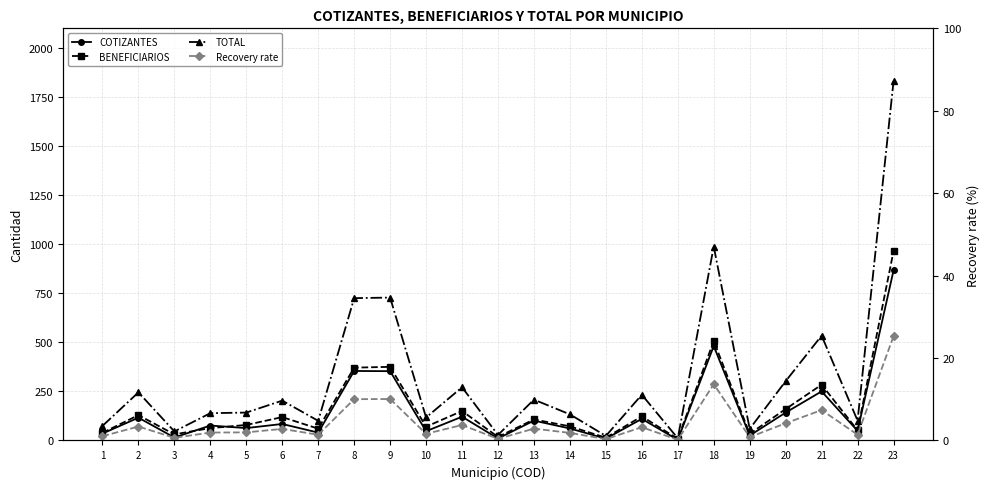

What is the smallest value displayed?

0.2